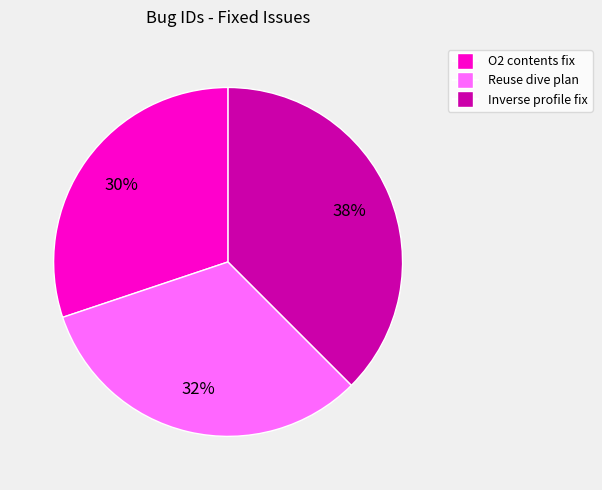

To the nearest percent, what is the average slice percentage?

33%